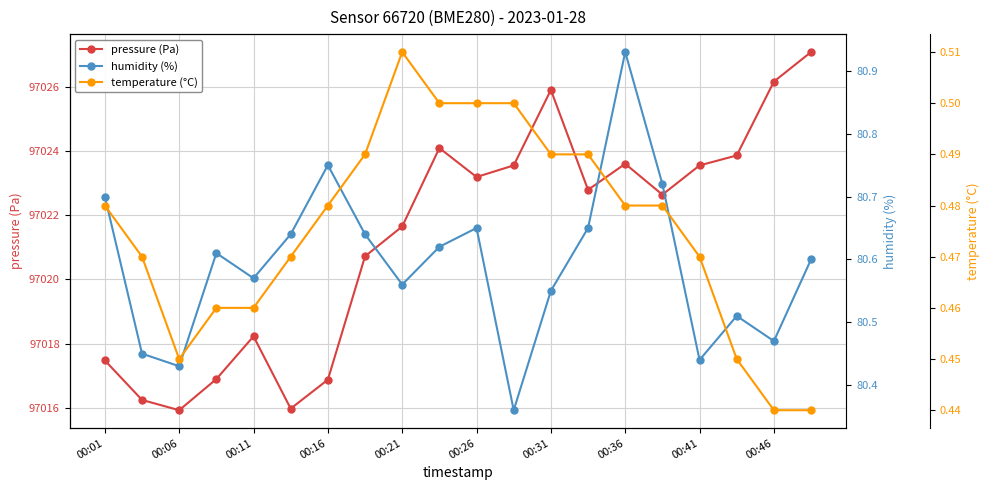

True or false: temperature (°C) and pressure (Pa) intersect in this chart.

False